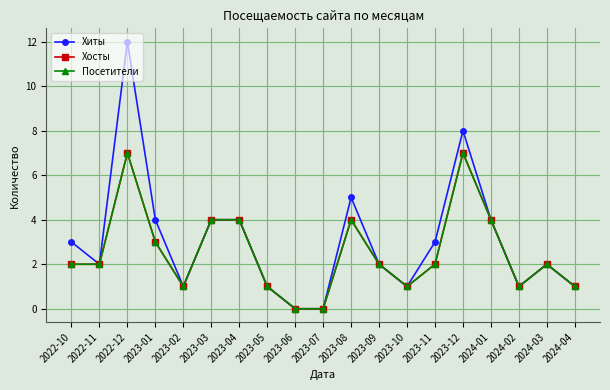

How many interior local peaks does the Посетители series have?

4